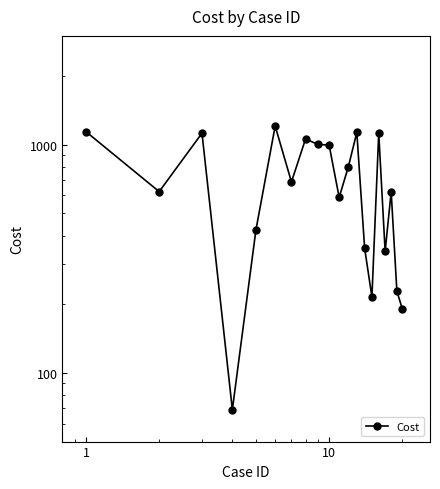

What is the difference between the maximum and second lowest values?

1017